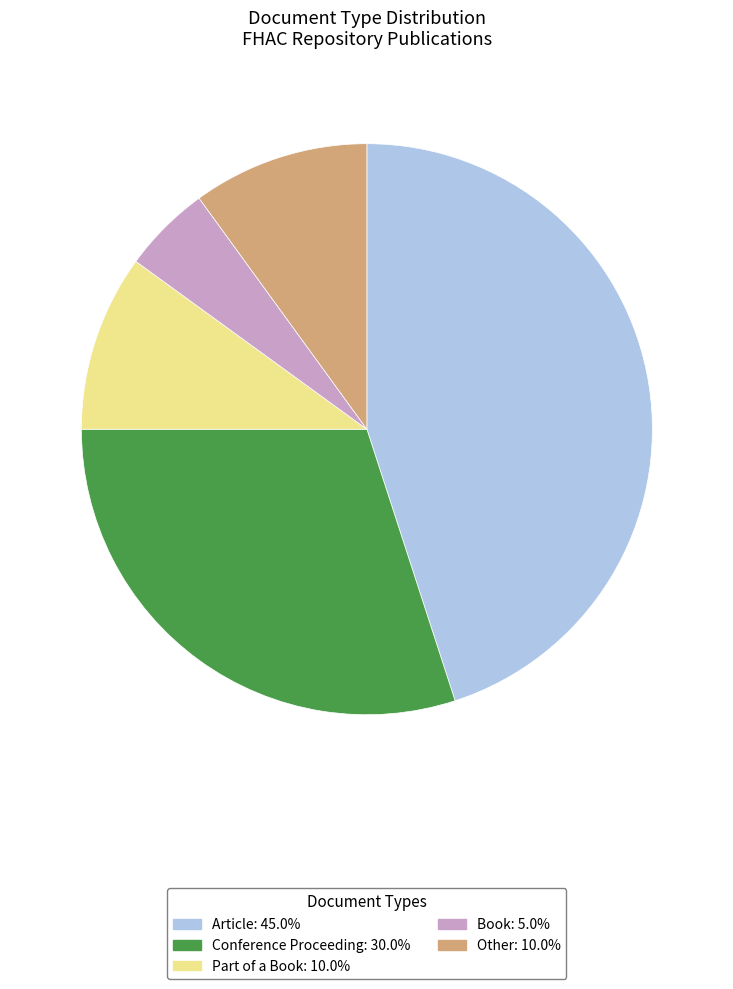

What is the ratio of the value at Other to the value at Conference Proceeding?

0.3